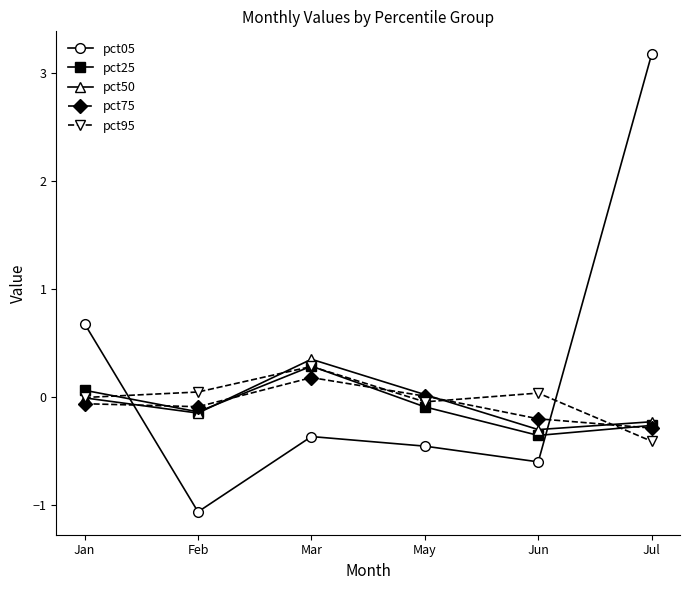

Which series has the widest spread of values?

pct05